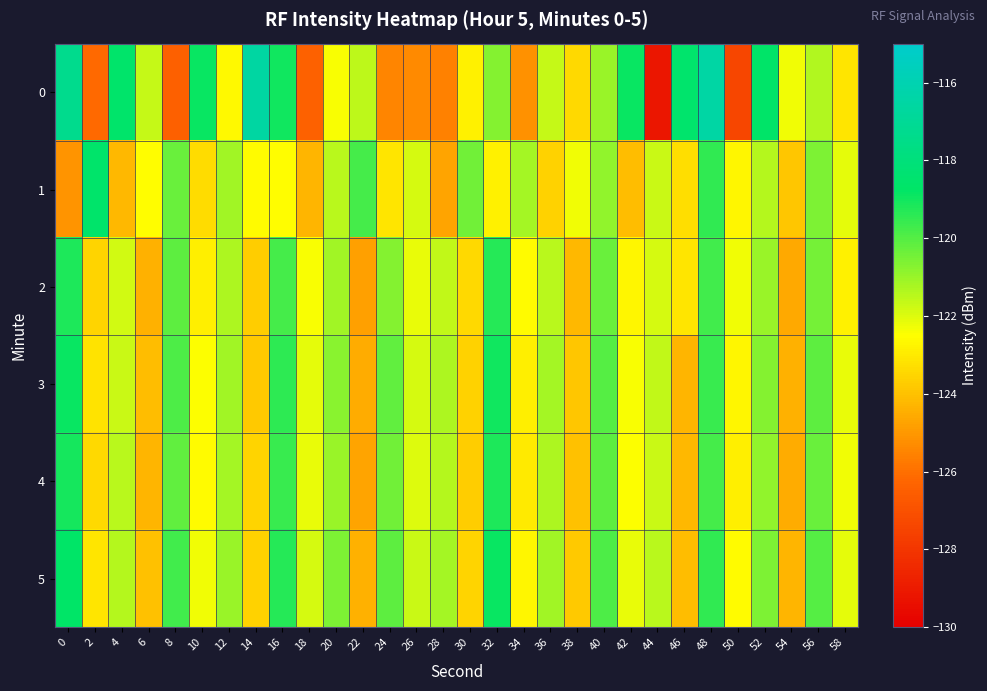

Reading right to left, extract all data points from this chart.

0: 58=-123.1	56=-121.4	54=-122.3	52=-118.6	50=-127.4	48=-116.5	46=-118.6	44=-129.2	42=-118.9	40=-121.0	38=-123.4	36=-121.7	34=-125.2	32=-120.7	30=-122.8	28=-125.6	26=-125.4	24=-125.4	22=-121.6	20=-122.4	18=-126.4	16=-119.0	14=-116.5	12=-122.6	10=-118.9	8=-126.5	6=-121.7	4=-118.6	2=-126.1	0=-117.3
1: 58=-122.1	56=-120.6	54=-123.9	52=-121.4	50=-122.7	48=-119.5	46=-123.3	44=-121.7	42=-124.1	40=-120.9	38=-122.3	36=-123.6	34=-121.2	32=-122.8	30=-120.4	28=-124.7	26=-121.9	24=-123.1	22=-119.8	20=-121.5	18=-124.3	16=-122.5	14=-122.6	12=-121.1	10=-123.4	8=-120.3	6=-122.5	4=-124.2	2=-118.6	0=-125.1
2: 58=-122.8	56=-120.5	54=-124.6	52=-121.0	50=-122.3	48=-119.7	46=-123.1	44=-121.9	42=-122.7	40=-120.3	38=-124.2	36=-121.5	34=-122.6	32=-119.3	30=-123.4	28=-121.6	26=-122.2	24=-120.7	22=-124.8	20=-121.1	18=-122.4	16=-119.8	14=-123.7	12=-121.3	10=-122.9	8=-120.1	6=-124.4	4=-121.8	2=-123.5	0=-119.2
3: 58=-122.2	56=-120.1	54=-124.4	52=-120.7	50=-122.7	48=-119.6	46=-124.3	44=-121.6	42=-122.4	40=-120.0	38=-123.9	36=-121.2	34=-122.9	32=-119.0	30=-123.6	28=-121.3	26=-121.9	24=-120.2	22=-124.5	20=-120.8	18=-122.1	16=-119.4	14=-123.8	12=-121.1	10=-122.5	8=-119.9	6=-124.1	4=-121.7	2=-123.2	0=-118.9
4: 58=-122.3	56=-120.3	54=-124.5	52=-120.9	50=-122.9	48=-119.8	46=-124.2	44=-121.7	42=-122.5	40=-120.1	38=-124.0	36=-121.3	34=-123.0	32=-119.2	30=-123.7	28=-121.4	26=-122.0	24=-120.4	22=-124.7	20=-121.0	18=-122.2	16=-119.6	14=-123.5	12=-121.2	10=-122.6	8=-120.2	6=-124.3	4=-121.5	2=-123.4	0=-119.1
5: 58=-122.1	56=-120.0	54=-124.3	52=-120.6	50=-122.6	48=-119.5	46=-124.1	44=-121.5	42=-122.2	40=-119.9	38=-123.8	36=-121.1	34=-122.7	32=-118.9	30=-123.5	28=-121.2	26=-121.7	24=-120.1	22=-124.4	20=-120.6	18=-121.9	16=-119.3	14=-123.6	12=-121.0	10=-122.3	8=-119.7	6=-124.0	4=-121.4	2=-123.1	0=-118.7